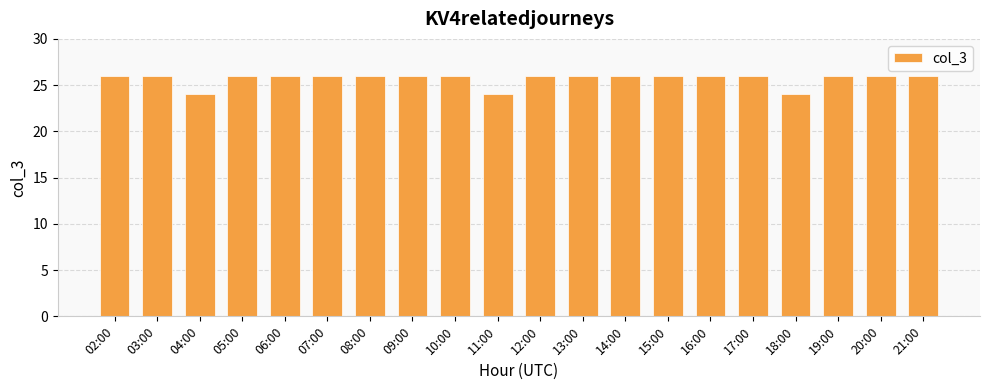

What is the difference between the second highest and second lowest values?

2